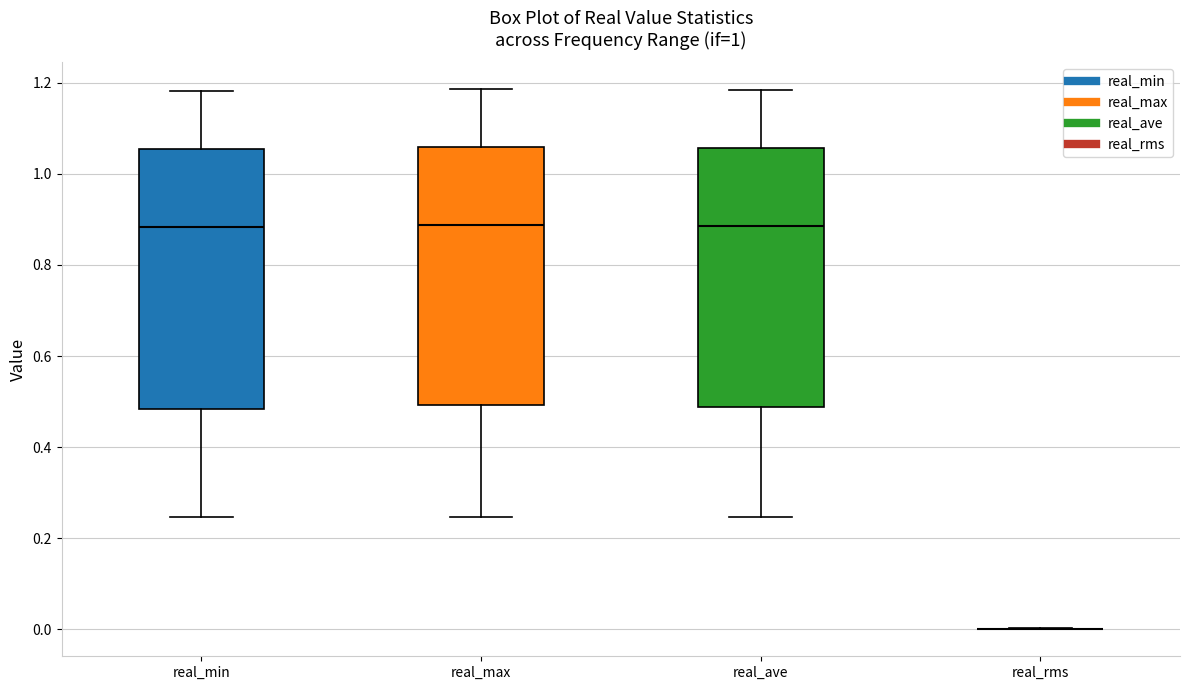

Reading left to right, read every box against the y-axis: the position of its median line, the range the box covers, and the ends of its whiskers. The values are not printed on the chart, so give them approximately, as read against the axis.

real_min: median 0.88, box 0.48 to 1.06, whiskers 0.24 to 1.18
real_max: median 0.88, box 0.50 to 1.06, whiskers 0.24 to 1.18
real_ave: median 0.88, box 0.48 to 1.06, whiskers 0.24 to 1.18
real_rms: box collapsed to a line at 0.00, whiskers 0.00 to 0.00